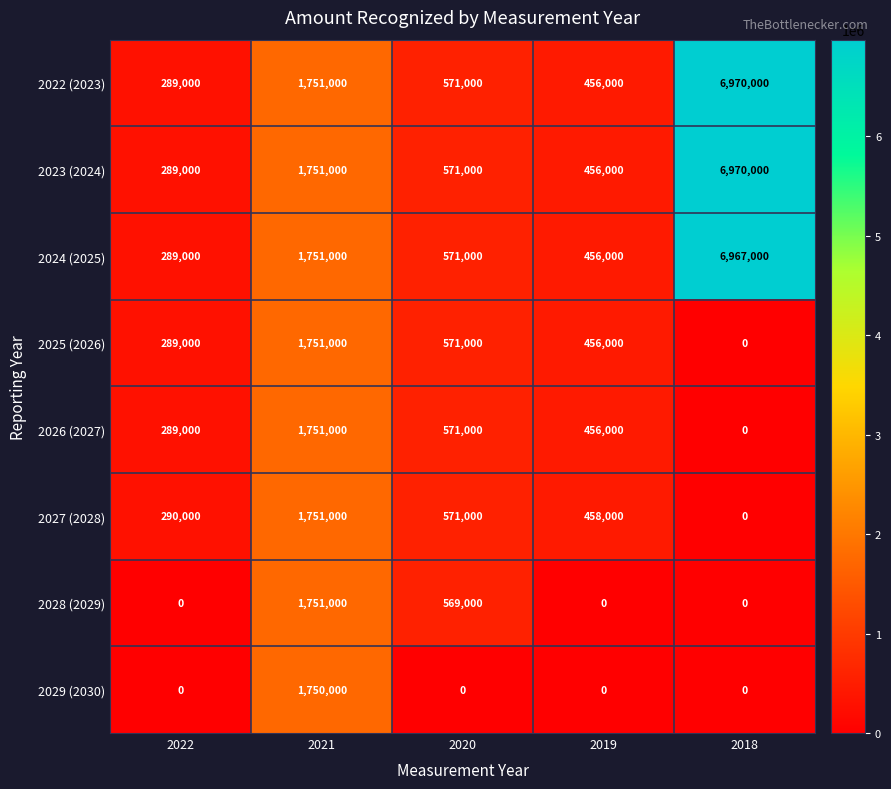

Which series changed the most between 2022 and 2021?

2028 (2029)